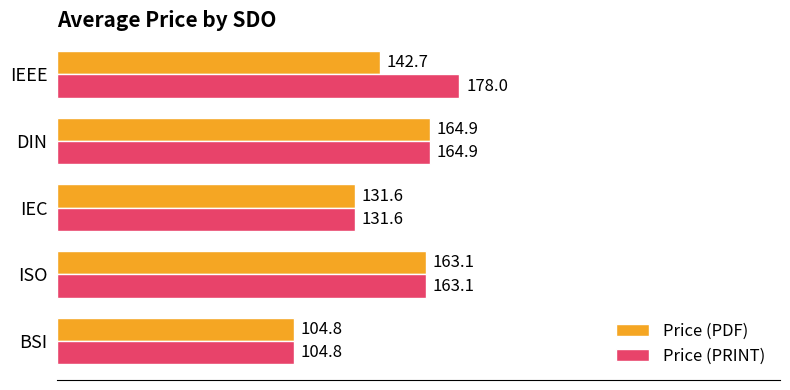

The Price (PRINT) series shows 53.0 at ISO. True or false?

False